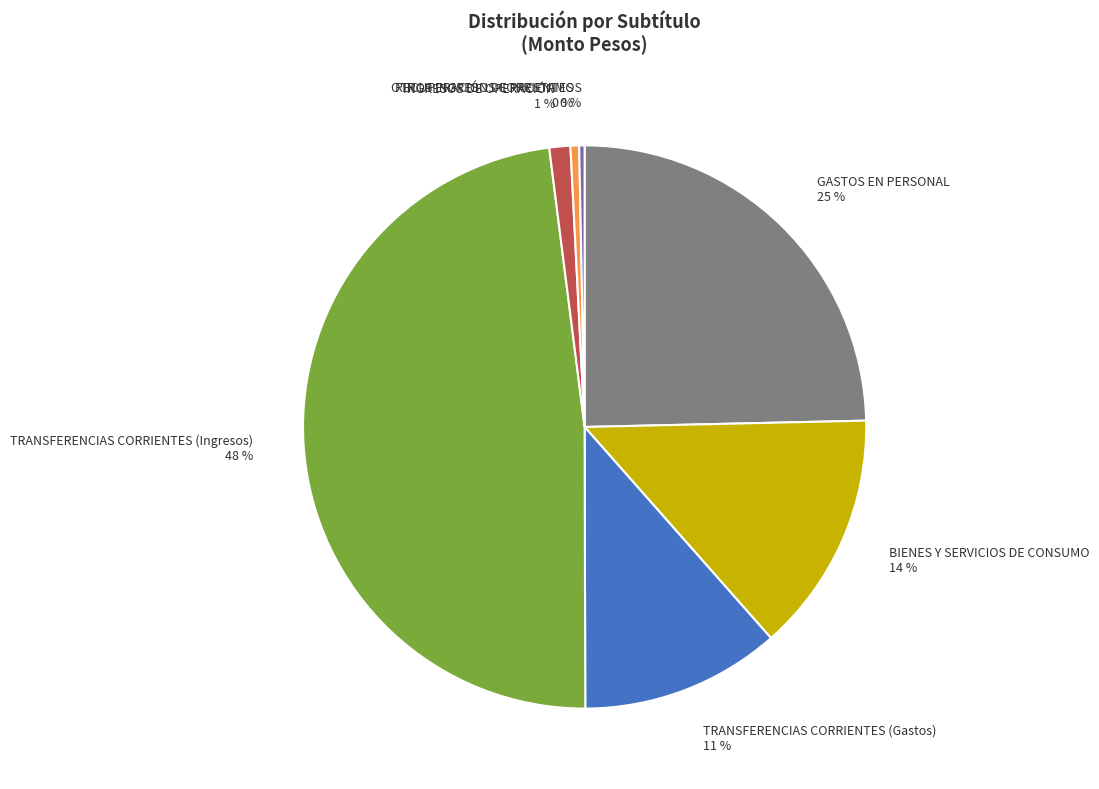

Is there any slice that represents more than half of the pie?

No